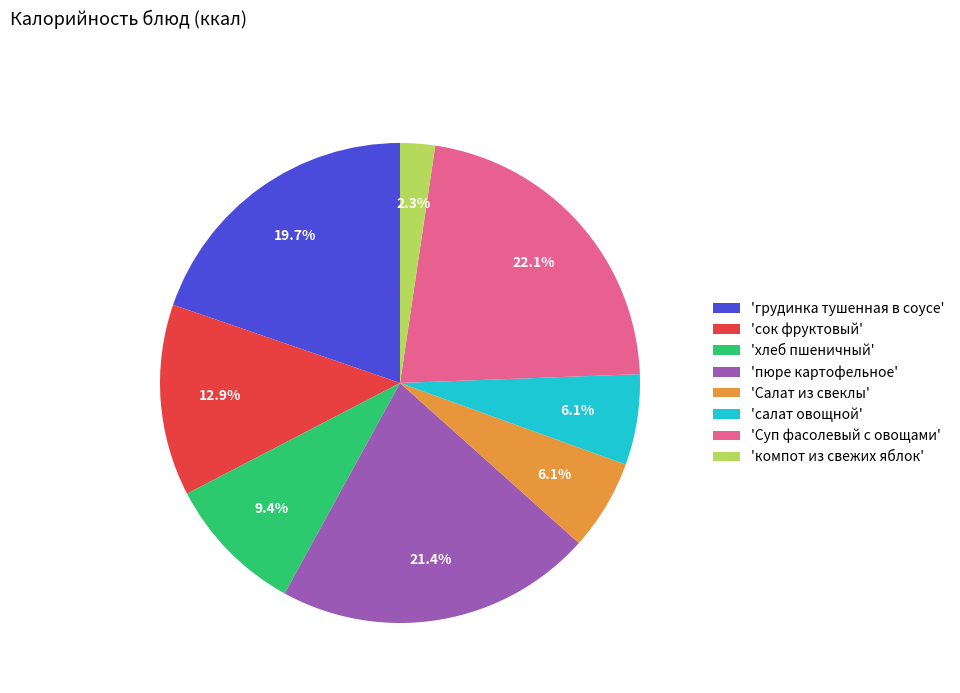

Between 'сок фруктовый' and 'грудинка тушенная в соусе', which is larger?

'грудинка тушенная в соусе'